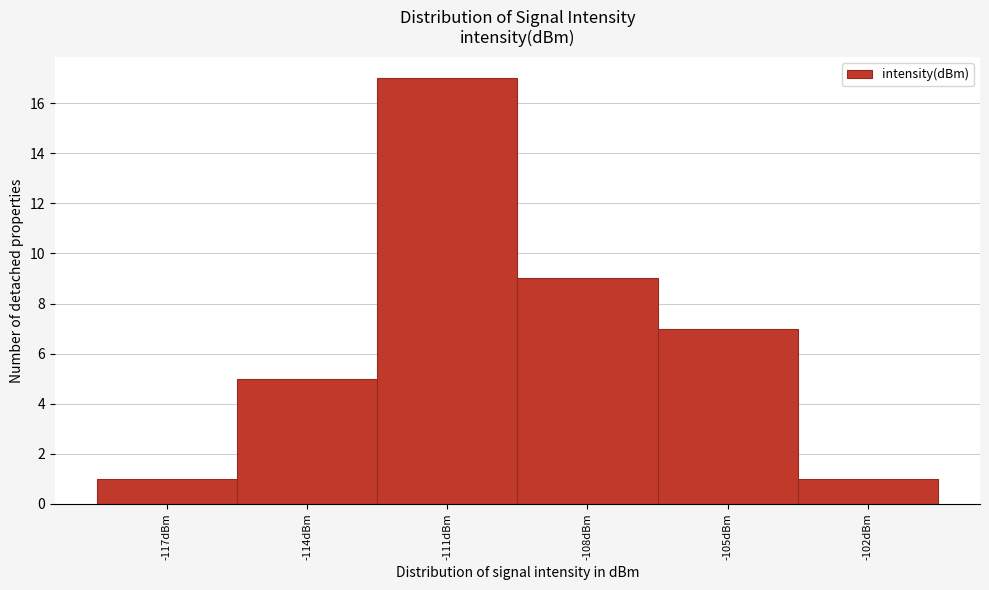

Reading left to right, what are all the values shown in this chart?

-117dBm=1	-114dBm=5	-111dBm=17	-108dBm=9	-105dBm=7	-102dBm=1